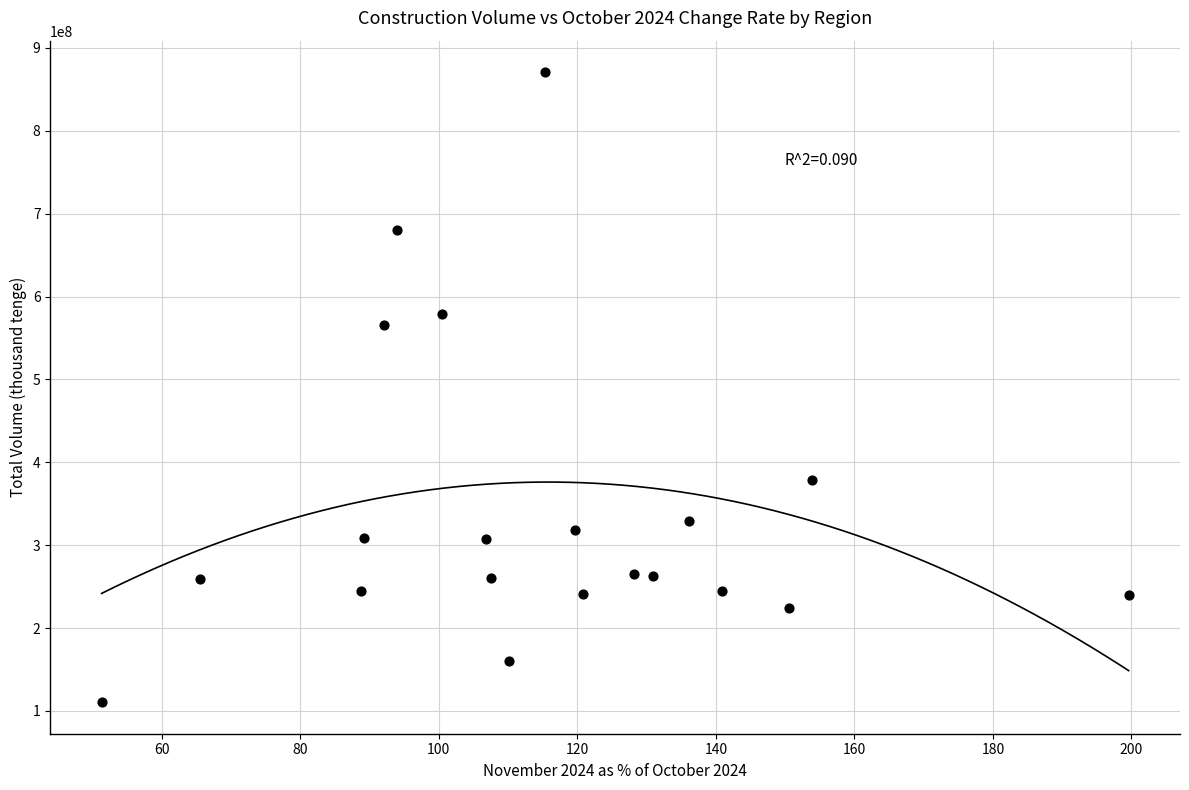

What is the range of Y values (max minus min)?

760189698